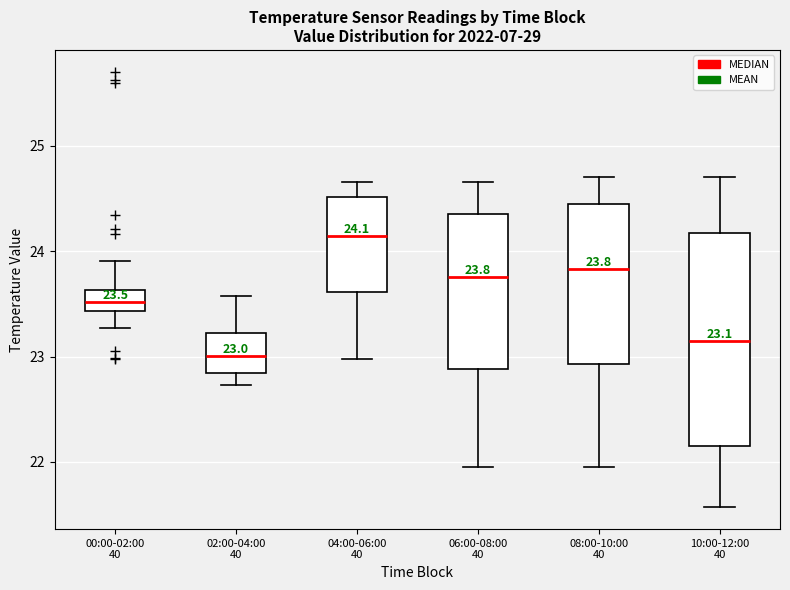

Which box has the highest median line?

04:00-06:00 40